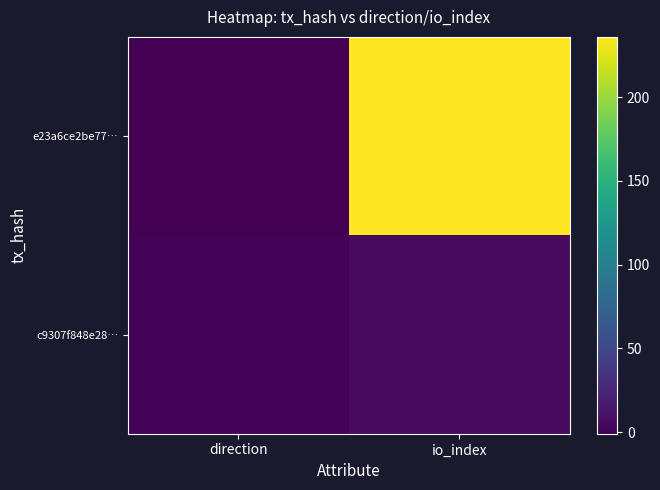

How many data points does each series have?

2